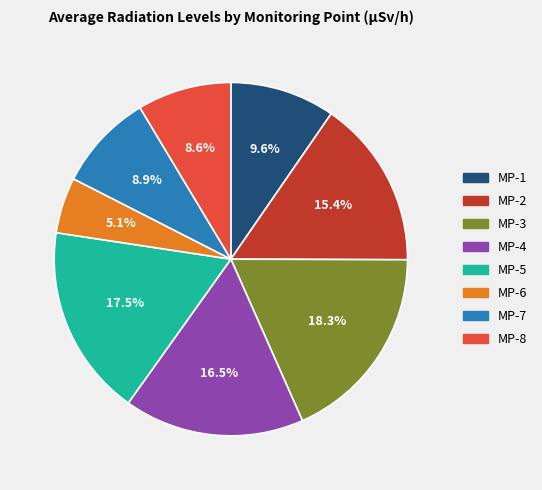

Is MP-1 the majority of the pie?

No